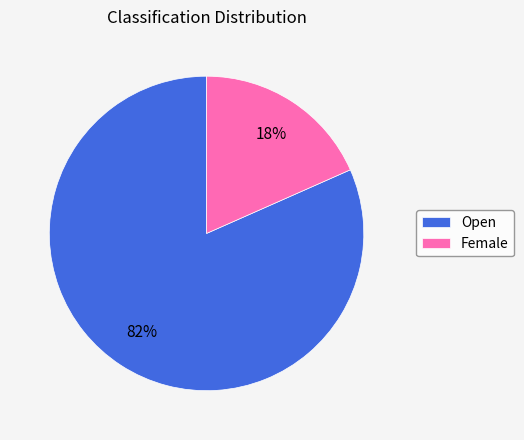

What percentage is the Open slice, to the nearest percent?

82%